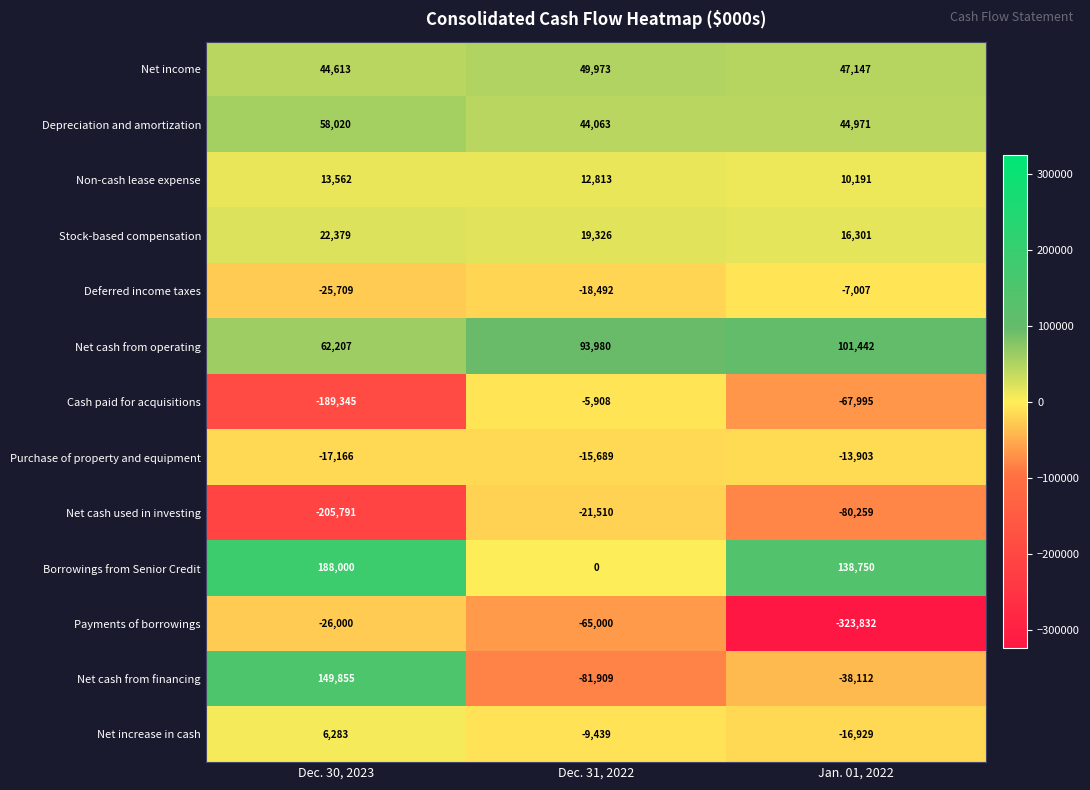

The value of Net cash used in investing at Dec. 31, 2022 is -13397. True or false?

False